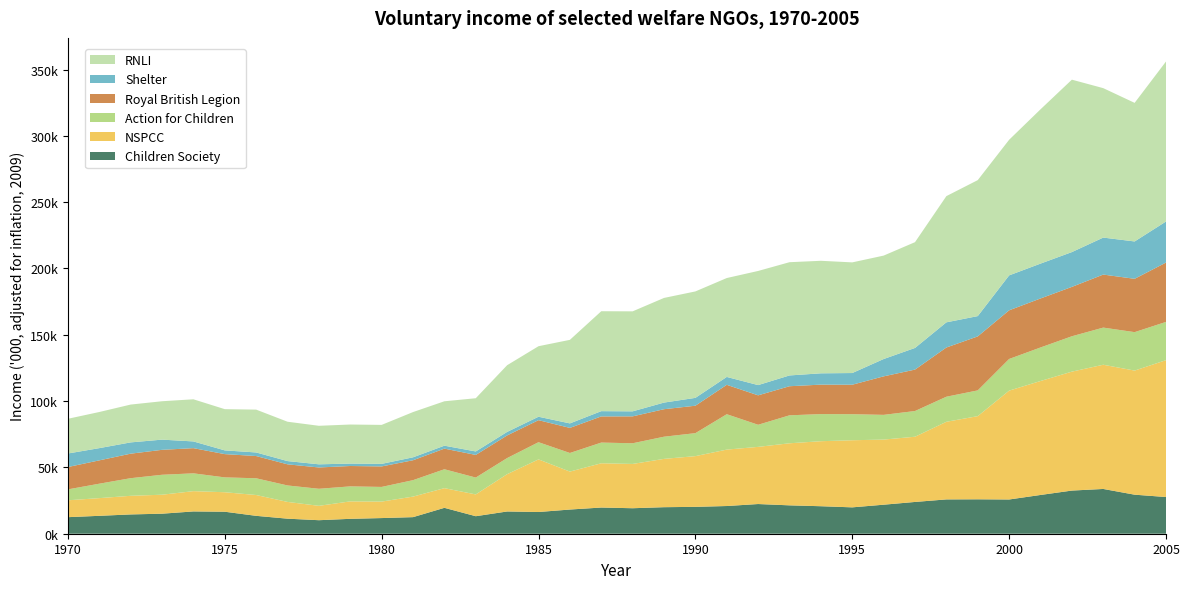

Reading right to left, extract all data points from this chart.

Children Society: 2005=27671.2	2004=29436.7	2003=33753.0	2002=32534.8	2001=29223.6	2000=25815.5	1999=25949.3	1998=25870.2	1997=23957.8	1996=21882.6	1995=19884.0	1994=20732.6	1993=21396.8	1992=22387.9	1991=20886.2	1990=20258.6	1989=20007.1	1988=19223.4	1987=19743.8	1986=18235.0	1985=16375.6	1984=16771.6	1983=13204.5	1982=19526.8	1981=12503.1	1980=11803.6	1979=11233.2	1978=10196.0	1977=11340.9	1976=13487.8	1975=16583.0	1974=16804.6	1973=15101.5	1972=14546.2	1971=13496.8	1970=12482.8
NSPCC: 2005=103193.1	2004=93564.5	2003=93647.9	2002=89672.7	2001=85911.4	2000=82072.0	1999=62701.1	1998=58527.3	1997=49170.4	1996=49094.2	1995=50598.3	1994=49020.7	1993=46793.0	1992=43096.1	1991=42537.3	1990=38241.9	1989=36423.8	1988=33392.7	1987=33367.6	1986=28612.6	1985=39660.9	1984=28131.5	1983=16427.7	1982=14828.6	1981=15485.4	1980=12420.3	1979=13151.9	1978=10833.0	1977=12639.5	1976=15698.3	1975=14696.6	1974=15291.8	1973=14309.1	1972=14038.0	1971=13335.2	1970=12724.9
Action for Children: 2005=28838.6	2004=28987.0	2003=28008.7	2002=26670.6	2001=25287.0	2000=23870.9	1999=19419.6	1998=18898.4	1997=19385.2	1996=18639.6	1995=19639.0	1994=20453.9	1993=21085.5	1992=16662.2	1991=26684.2	1990=17329.2	1989=16716.2	1988=15586.2	1987=15611.4	1986=14024.6	1985=12972.7	1984=12140.9	1983=12709.2	1982=14257.8	1981=12391.7	1980=11062.3	1979=11316.2	1978=12859.3	1977=12412.7	1976=12629.4	1975=11202.5	1974=13436.6	1973=15038.5	1972=13291.1	1971=10881.3	1970=8231.1
Royal British Legion: 2005=44739.1	2004=40210.7	2003=39974.7	2002=37226.5	2001=36948.8	2000=36683.9	1999=40712.3	1998=37109.6	1997=31236.6	1996=29031.8	1995=22223.7	1994=22202.5	1993=21928.2	1992=22193.6	1991=22156.9	1990=20680.5	1989=20732.3	1988=20288.6	1987=19720.7	1986=18914.2	1985=16603.7	1984=17071.0	1983=17068.8	1982=15546.8	1981=15011.2	1980=15449.5	1979=15357.1	1978=16060.6	1977=15925.1	1976=16752.3	1975=17534.0	1974=18990.0	1973=18802.6	1972=18480.9	1971=17596.7	1970=16842.0
Shelter: 2005=30963.1	2004=28161.8	2003=27895.5	2002=26242.5	2001=26281.3	2000=26337.4	1999=15300.4	1998=18977.1	1997=16320.9	1996=13061.6	1995=8807.2	1994=8528.0	1993=8135.4	1992=7720.2	1991=5945.3	1990=5919.9	1989=4995.3	1988=3783.1	1987=3968.9	1986=3395.9	1985=2592.3	1984=2647.1	1983=2627.3	1982=2217.6	1981=2213.8	1980=1942.8	1979=1824.5	1978=2381.2	1977=2456.1	1976=2704.0	1975=2822.0	1974=5066.4	1973=7690.3	1972=8501.9	1971=9218.0	1970=10204.7
RNLI: 2005=120633.9	2004=104489.5	2003=112671.2	2002=129993.9	2001=116322.2	2000=102248.2	1999=102524.7	1998=95155.6	1997=79755.9	1996=77984.7	1995=83431.7	1994=84842.8	1993=85376.1	1992=86058.0	1991=74565.1	1990=80251.8	1989=78903.7	1988=75392.9	1987=75337.5	1986=62990.4	1985=53173.3	1984=50295.6	1983=40121.3	1982=33476.8	1981=34113.0	1980=29378.0	1979=29447.7	1978=29044.6	1977=29665.9	1976=32303.2	1975=31078.0	1974=31769.3	1973=28942.3	1972=28517.3	1971=27236.5	1970=26171.2